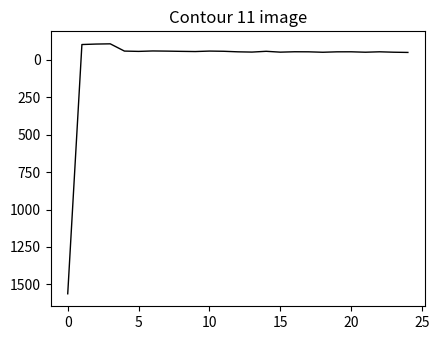

What is the maximum value shown in the chart?

1562.8